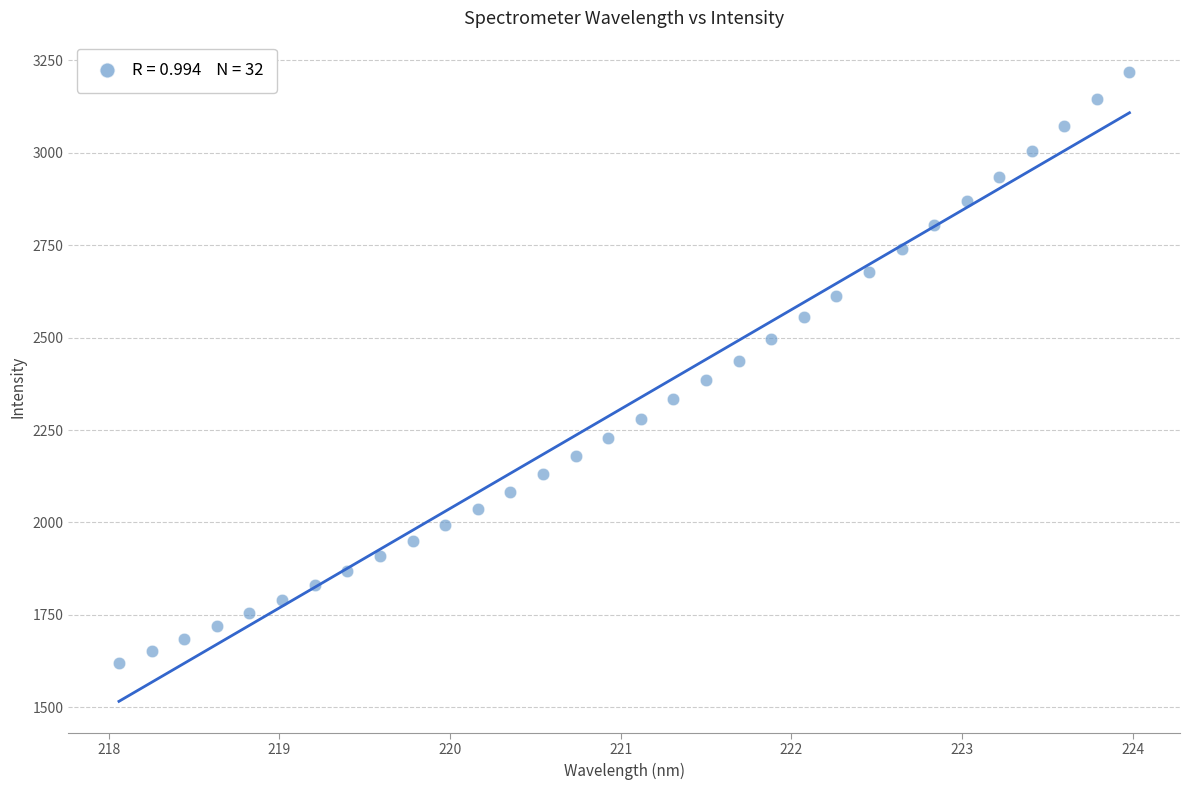

What is the range of Y values (max minus min)?

1598.7